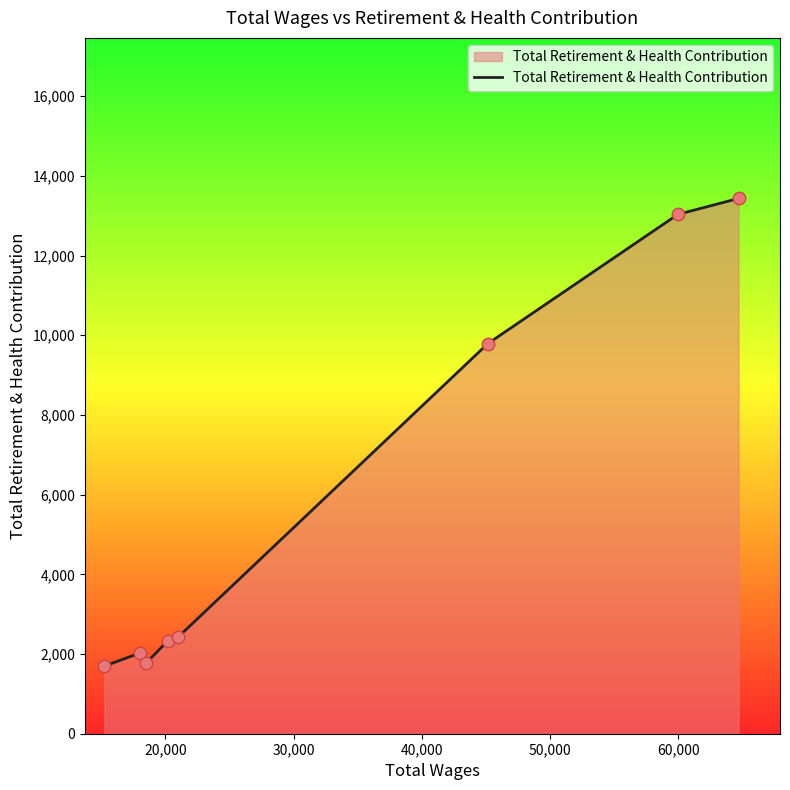

What is the sum of all values?

46512